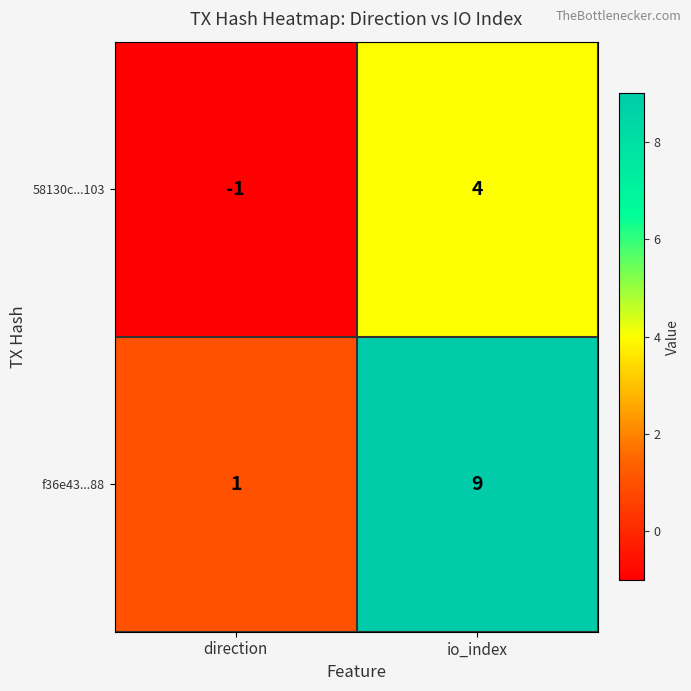

The 58130c...103 series shows 2 at io_index. True or false?

False